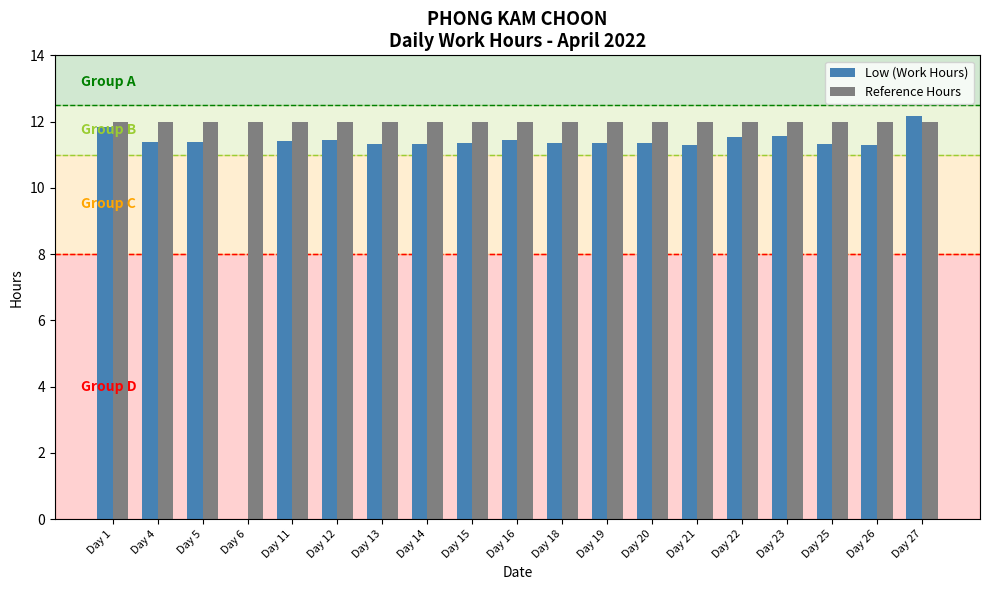

Is the value of Reference Hours at Day 5 greater than the value of Low (Work Hours) at Day 25?

Yes